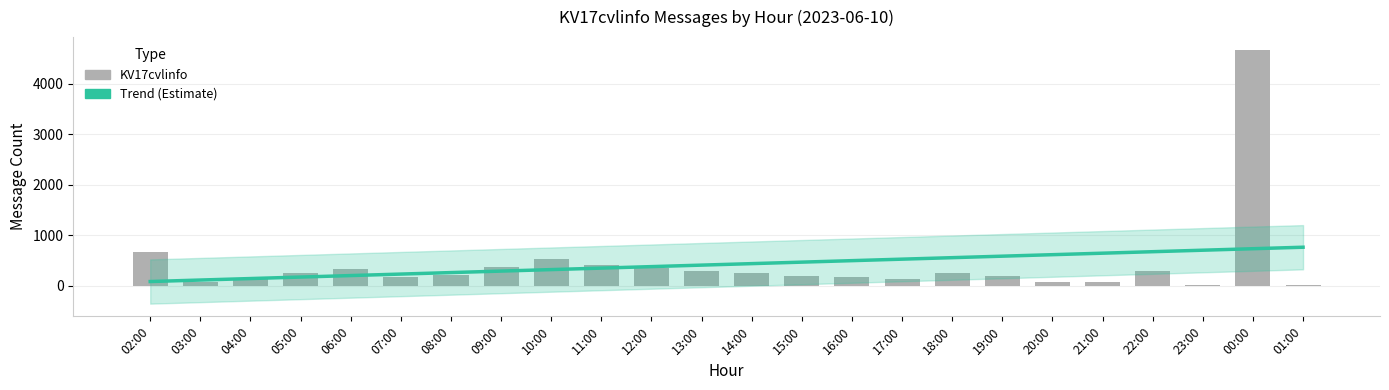

Does the chart contain any negative values?

No